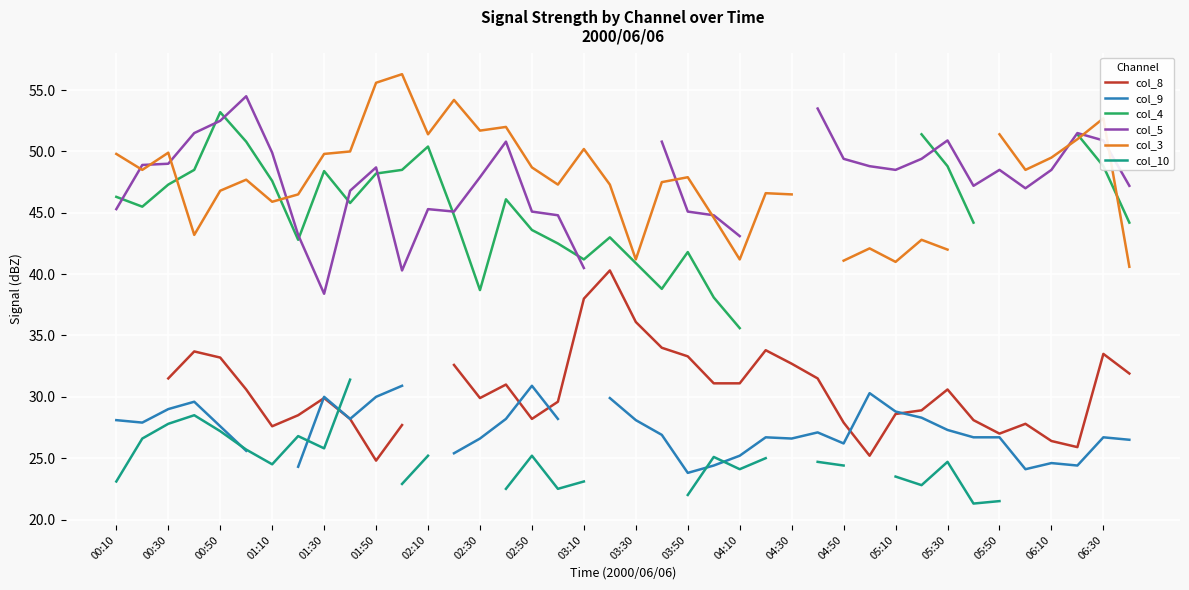

How many interior local peaks does the col_10 series have?

5